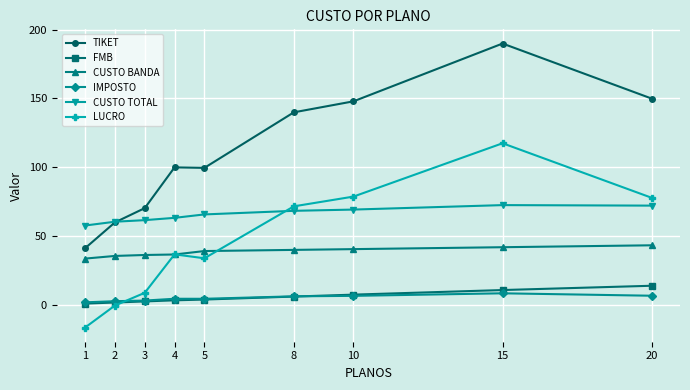

Does the chart display data point markers on the line(s)?

Yes